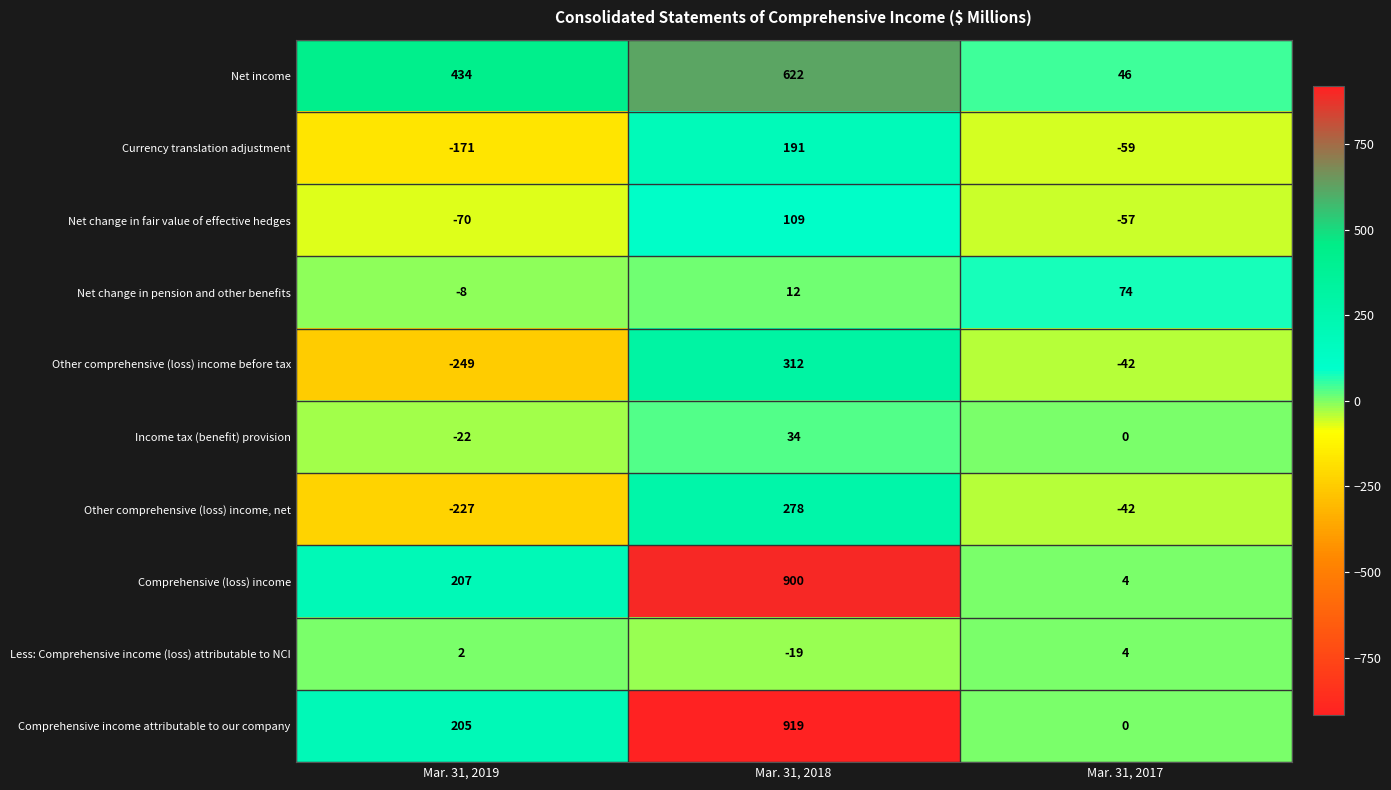

Reading right to left, transcribe all the data shown in this chart.

Net income: Mar. 31, 2017=46	Mar. 31, 2018=622	Mar. 31, 2019=434
Currency translation adjustment: Mar. 31, 2017=-59	Mar. 31, 2018=191	Mar. 31, 2019=-171
Net change in fair value of effective hedges: Mar. 31, 2017=-57	Mar. 31, 2018=109	Mar. 31, 2019=-70
Net change in pension and other benefits: Mar. 31, 2017=74	Mar. 31, 2018=12	Mar. 31, 2019=-8
Other comprehensive (loss) income before tax: Mar. 31, 2017=-42	Mar. 31, 2018=312	Mar. 31, 2019=-249
Income tax (benefit) provision: Mar. 31, 2017=0	Mar. 31, 2018=34	Mar. 31, 2019=-22
Other comprehensive (loss) income, net: Mar. 31, 2017=-42	Mar. 31, 2018=278	Mar. 31, 2019=-227
Comprehensive (loss) income: Mar. 31, 2017=4	Mar. 31, 2018=900	Mar. 31, 2019=207
Less: Comprehensive income (loss) attributable to NCI: Mar. 31, 2017=4	Mar. 31, 2018=-19	Mar. 31, 2019=2
Comprehensive income attributable to our company: Mar. 31, 2017=0	Mar. 31, 2018=919	Mar. 31, 2019=205